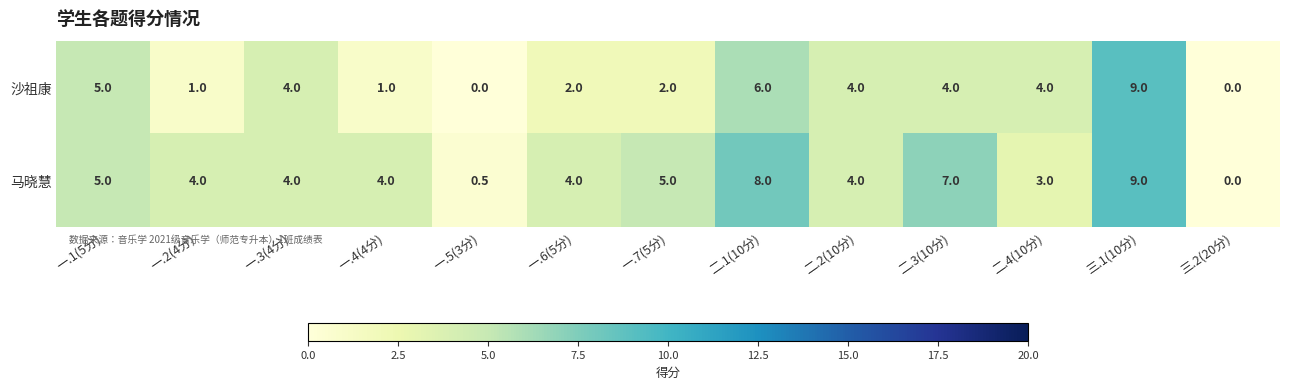

What is the average value of the 沙祖康 series?

3.2